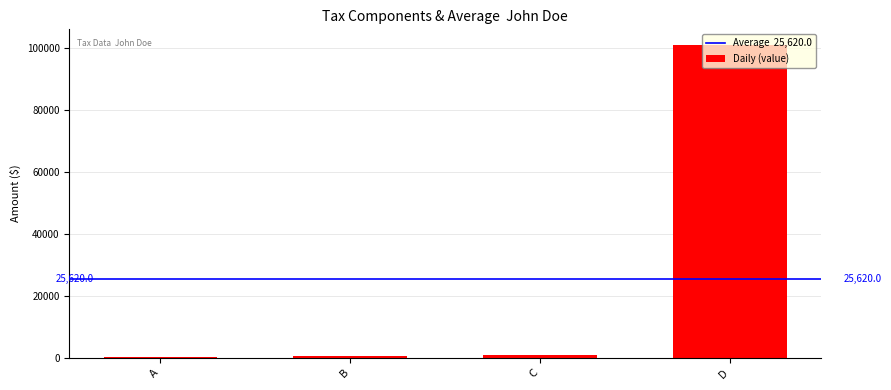

Rank the categories by value from lowest to highest.

A, B, C, D